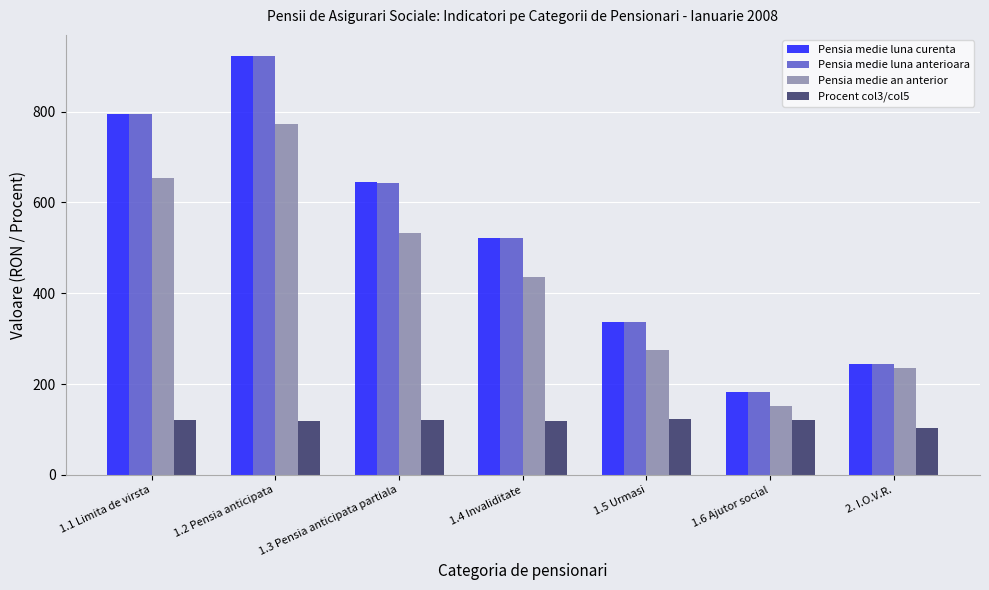

What is the difference between the maximum and minimum values in the Pensia medie luna anterioara series?

739.6